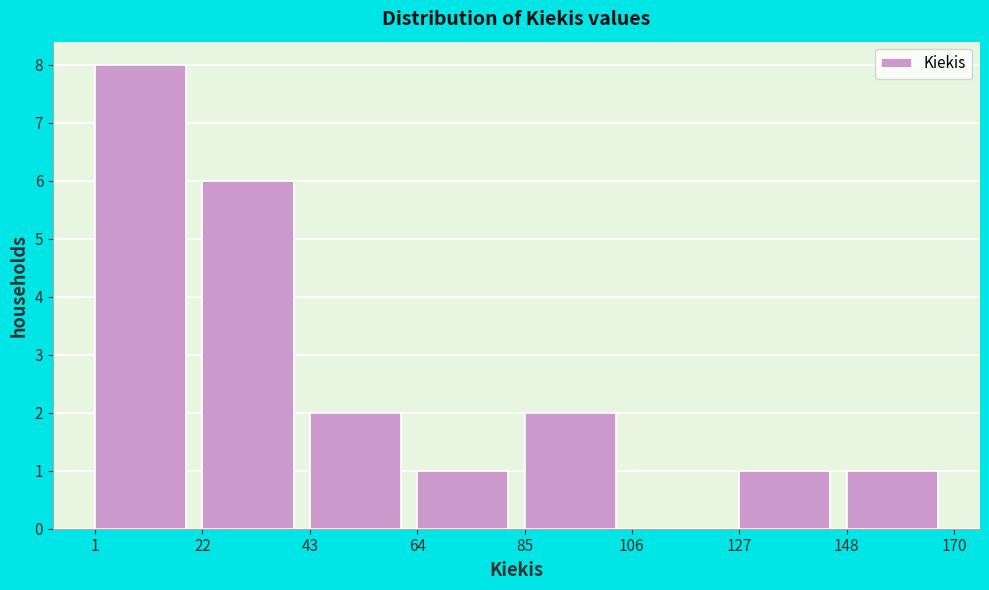

Reading left to right, list every bar in this chart as the range it spans on the x-axis followed by its height. The values are not printed on the chart, so give them approximately, as read against the axis.

1 to 22: 8
22 to 43: 6
43 to 64: 2
64 to 85: 1
85 to 106: 2
106 to 127: 0
127 to 148: 1
148 to 170: 1